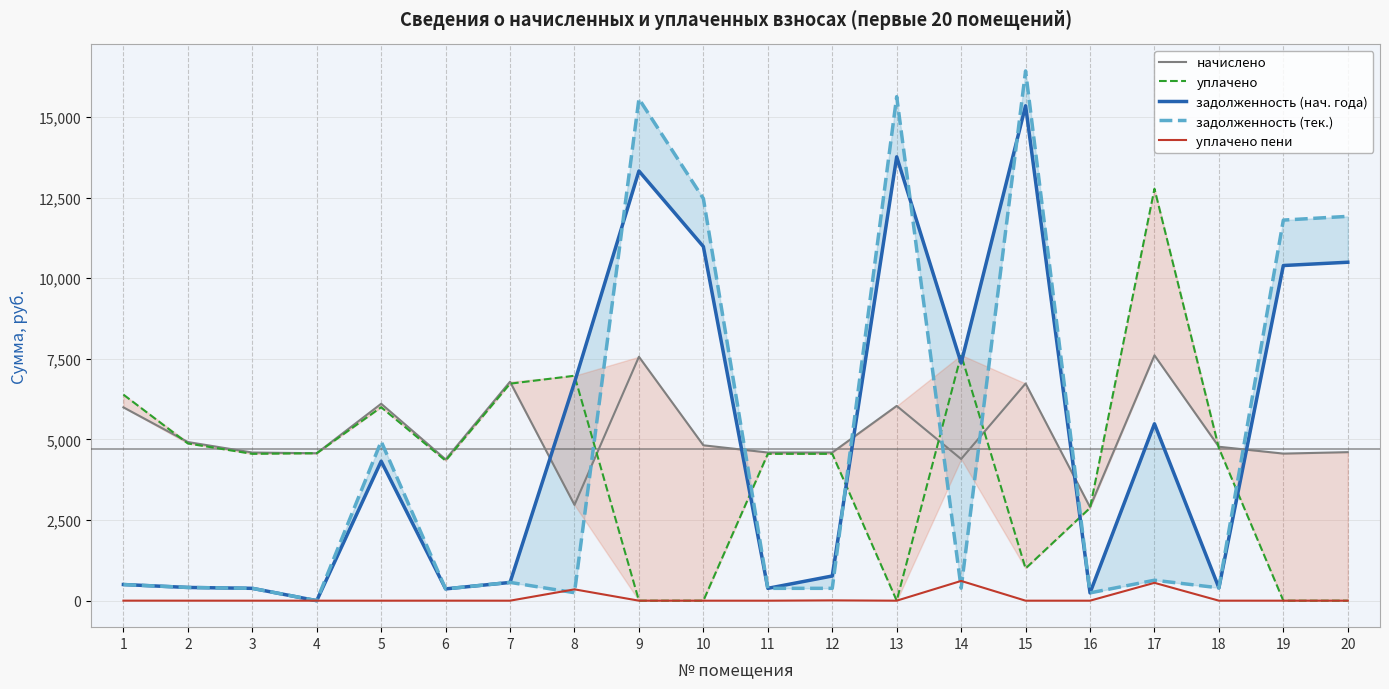

At which label does уплачено first exceed 4553?

1